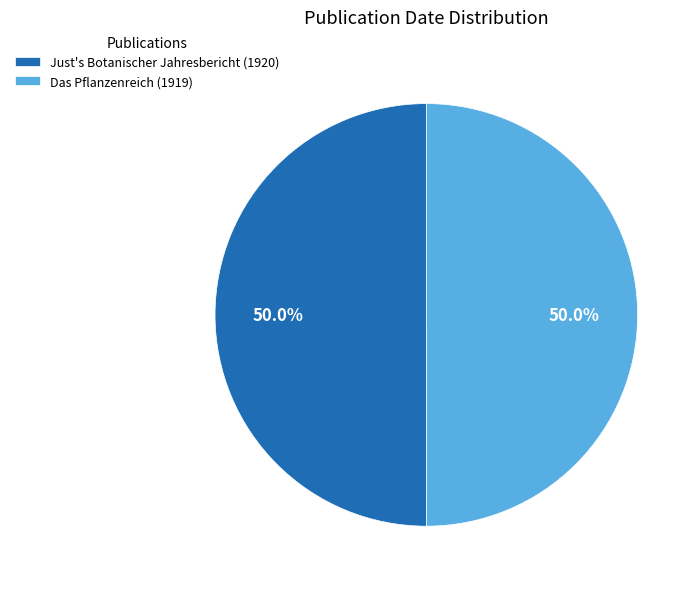

Count the number of slices in the pie.

2